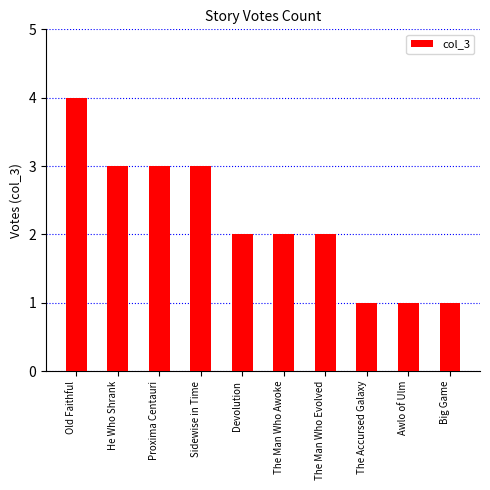

Reading left to right, extract all data points from this chart.

4	3	3	3	2	2	2	1	1	1